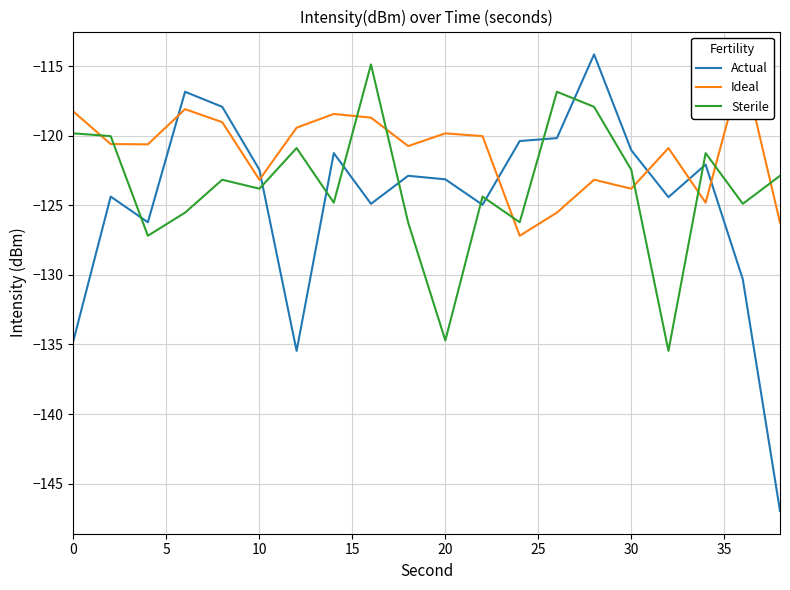

Is it true that Sterile equals -165.2 at 0?

False